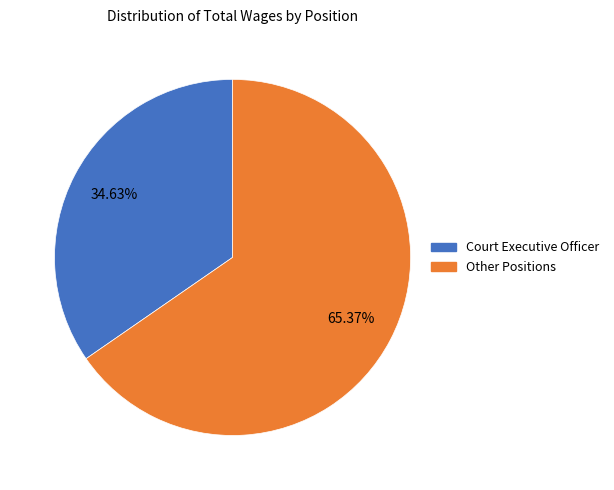

How many segments does this pie chart have?

2